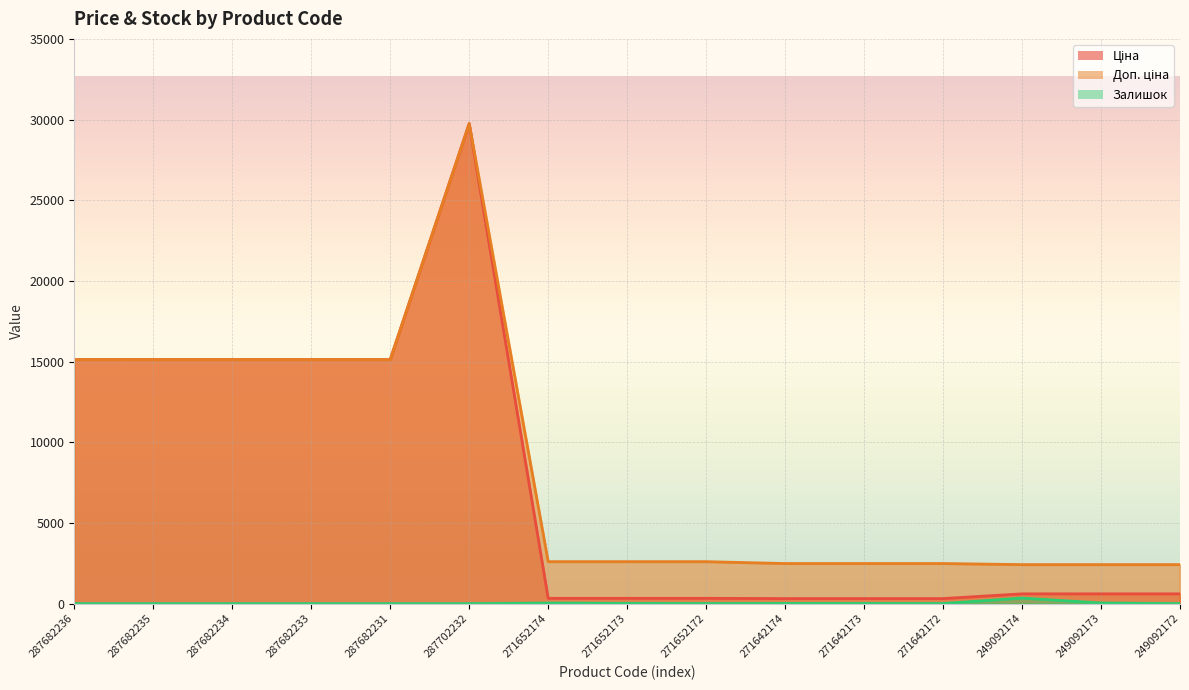

How many data points does each series have?

15